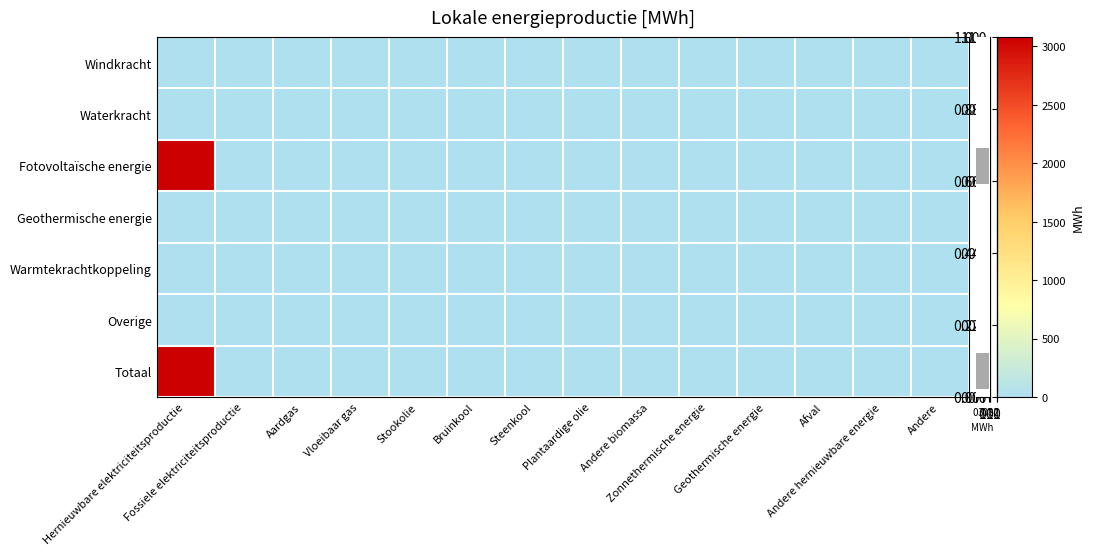

How many distinct data groups are displayed?

7